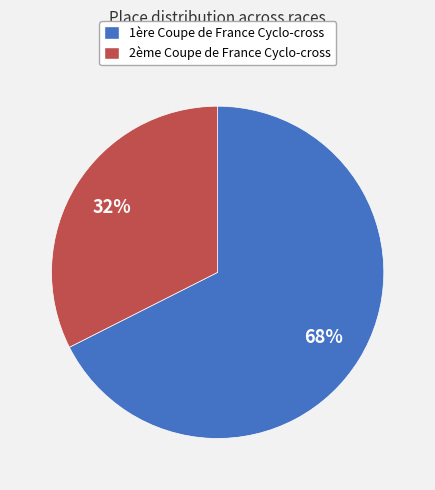

How many slices are in this pie chart?

2